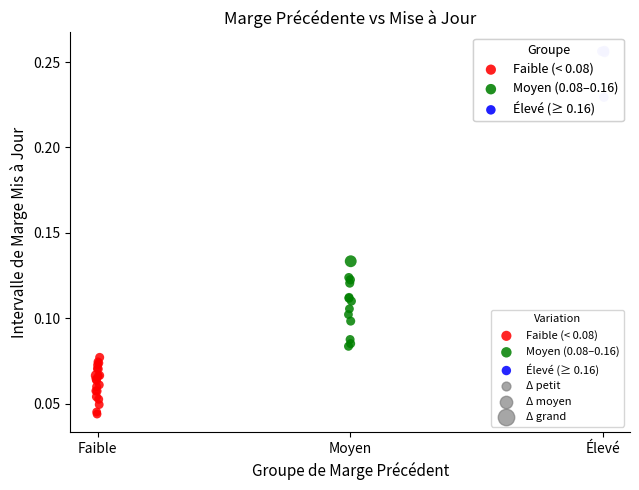

Which series has the widest spread of Y values?

Moyen (0.08–0.16)